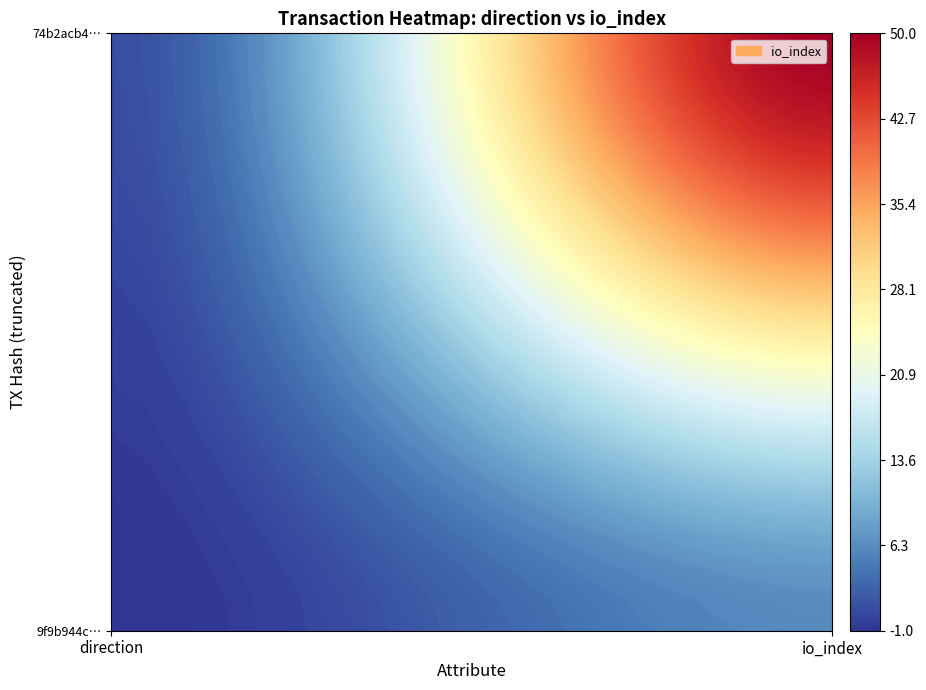

At how many categories does at least one series exceed 6?

1